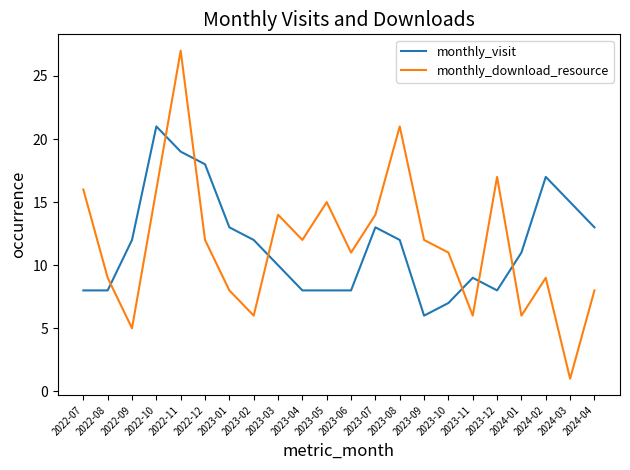

At which category is the sum across all series the highest?

2022-11